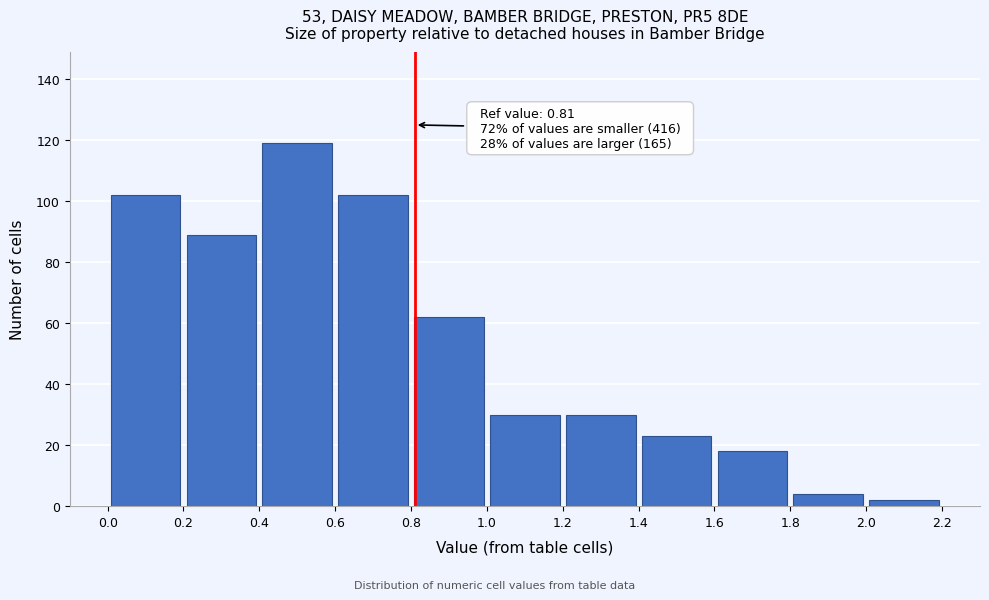

Over which range of the x-axis is the bar tallest?

0.4 to 0.6